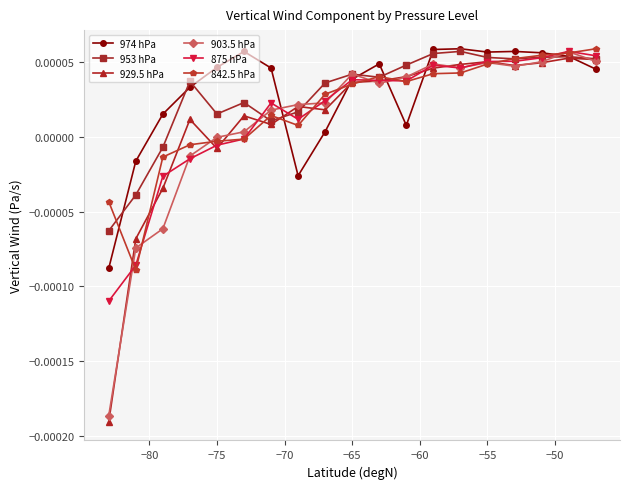

True or false: 953 hPa has more than 0 points higher than both neighbors.

True